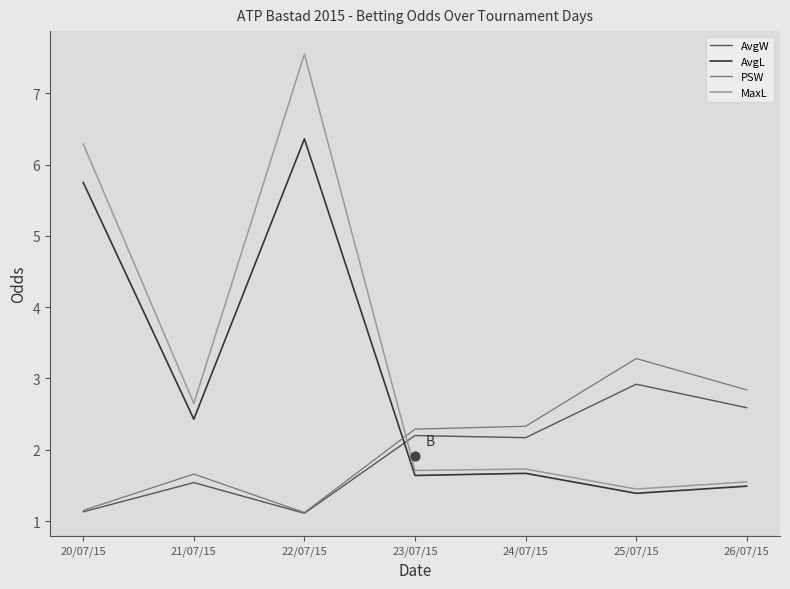

Which series contains the highest Y value?

MaxL